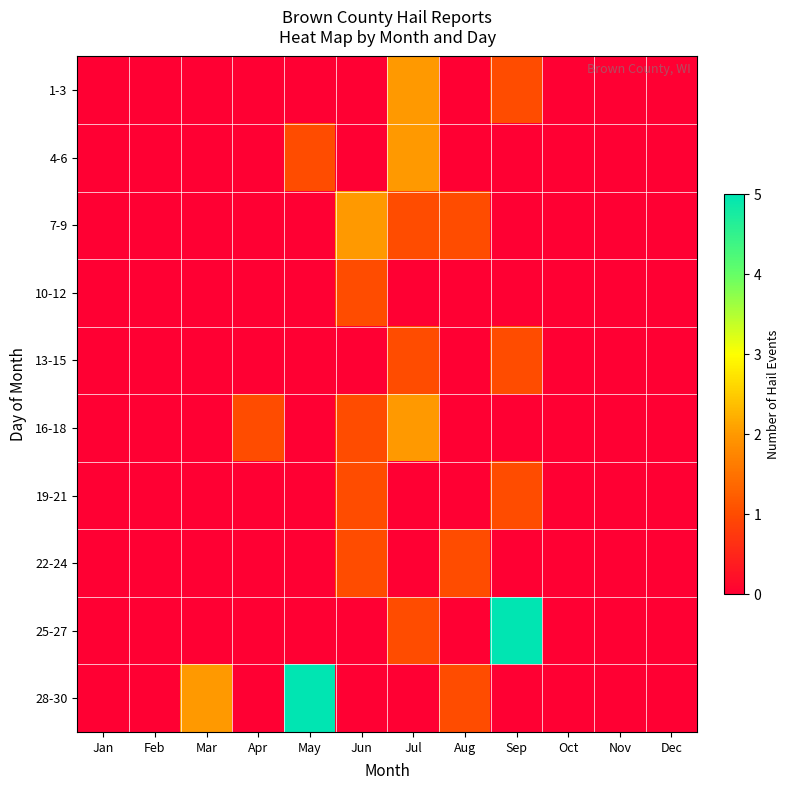

Reading right to left, transcribe all the data shown in this chart.

1-3: Dec=0	Nov=0	Oct=0	Sep=1	Aug=0	Jul=2	Jun=0	May=0	Apr=0	Mar=0	Feb=0	Jan=0
4-6: Dec=0	Nov=0	Oct=0	Sep=0	Aug=0	Jul=2	Jun=0	May=1	Apr=0	Mar=0	Feb=0	Jan=0
7-9: Dec=0	Nov=0	Oct=0	Sep=0	Aug=1	Jul=1	Jun=2	May=0	Apr=0	Mar=0	Feb=0	Jan=0
10-12: Dec=0	Nov=0	Oct=0	Sep=0	Aug=0	Jul=0	Jun=1	May=0	Apr=0	Mar=0	Feb=0	Jan=0
13-15: Dec=0	Nov=0	Oct=0	Sep=1	Aug=0	Jul=1	Jun=0	May=0	Apr=0	Mar=0	Feb=0	Jan=0
16-18: Dec=0	Nov=0	Oct=0	Sep=0	Aug=0	Jul=2	Jun=1	May=0	Apr=1	Mar=0	Feb=0	Jan=0
19-21: Dec=0	Nov=0	Oct=0	Sep=1	Aug=0	Jul=0	Jun=1	May=0	Apr=0	Mar=0	Feb=0	Jan=0
22-24: Dec=0	Nov=0	Oct=0	Sep=0	Aug=1	Jul=0	Jun=1	May=0	Apr=0	Mar=0	Feb=0	Jan=0
25-27: Dec=0	Nov=0	Oct=0	Sep=5	Aug=0	Jul=1	Jun=0	May=0	Apr=0	Mar=0	Feb=0	Jan=0
28-30: Dec=0	Nov=0	Oct=0	Sep=0	Aug=1	Jul=0	Jun=0	May=5	Apr=0	Mar=2	Feb=0	Jan=0